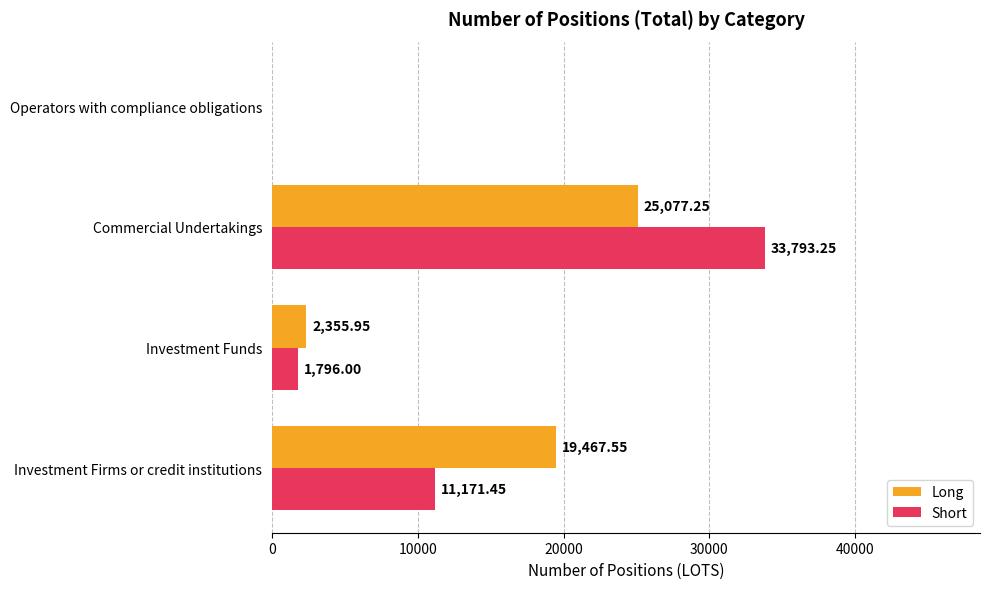

What is the sum of all Long values?

46900.8